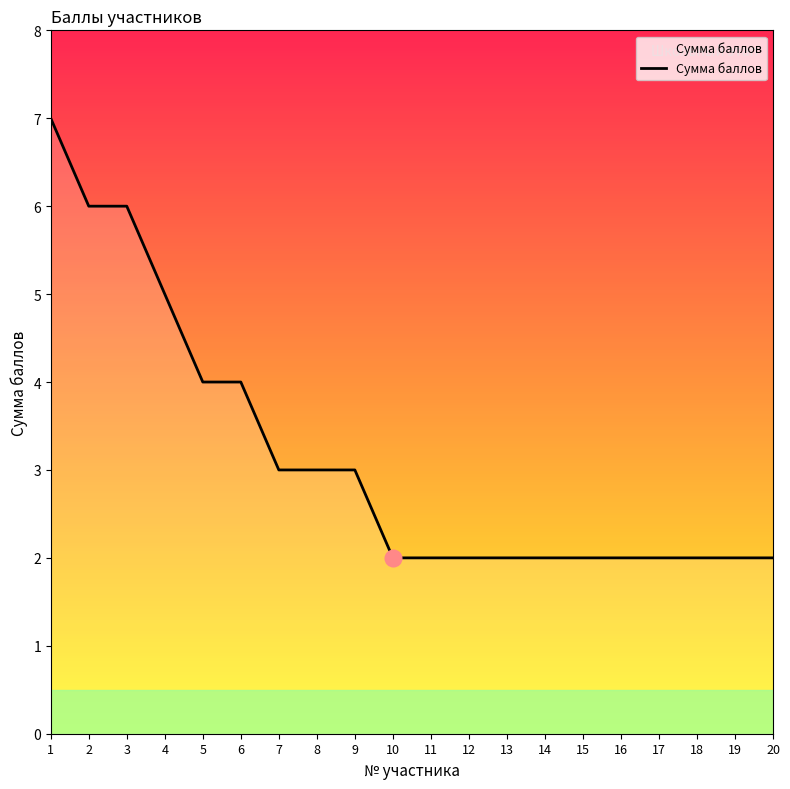

Reading right to left, transcribe all the data shown in this chart.

2	2	2	2	2	2	2	2	2	2	2	3	3	3	4	4	5	6	6	7